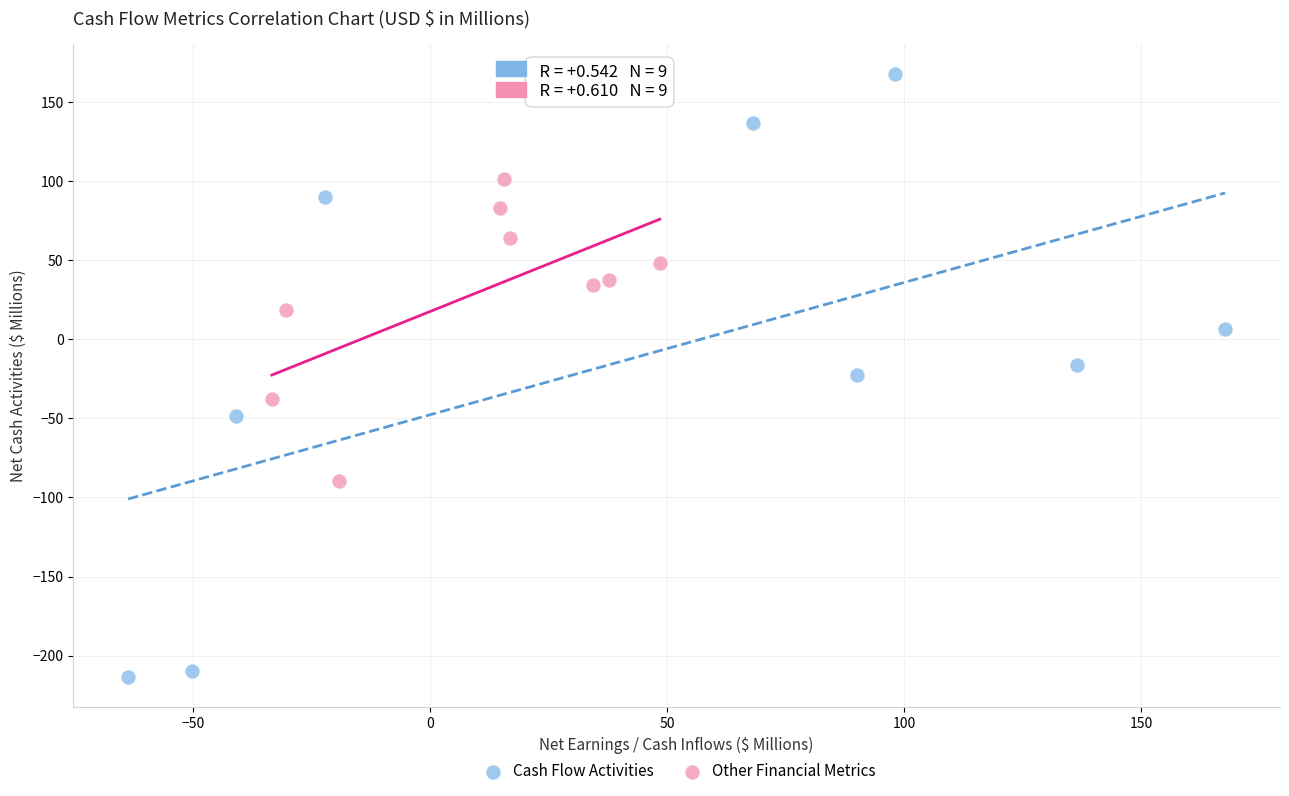

Which series has the widest spread of Y values?

Cash Flow Activities